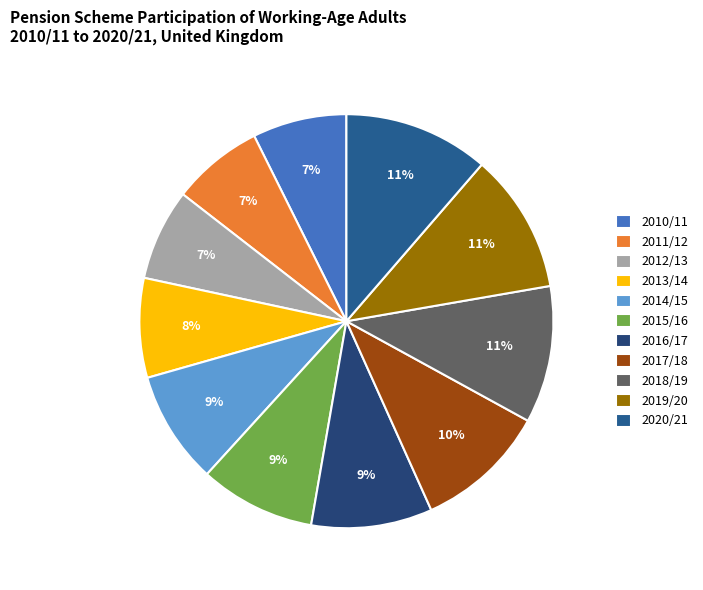

How many slices are in this pie chart?

11